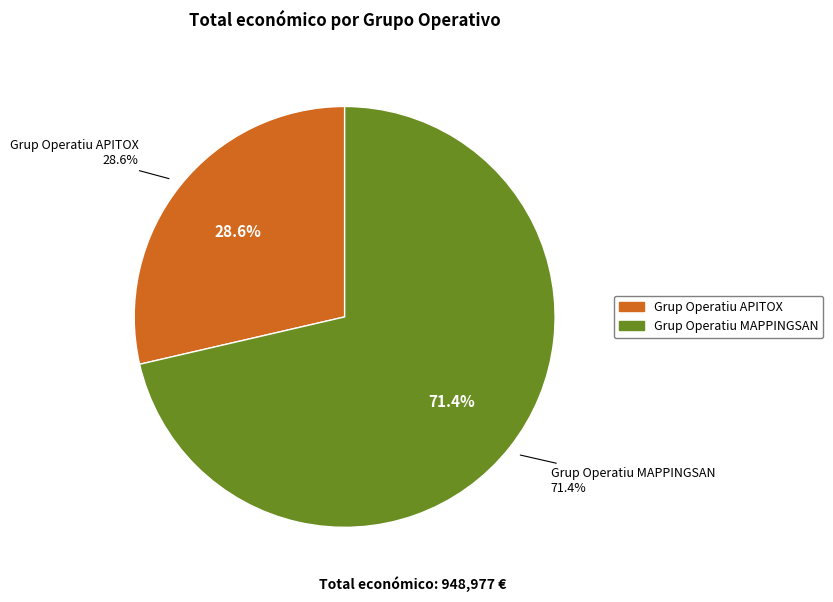

Do Grup Operatiu APITOX and Grup Operatiu MAPPINGSAN together represent more than half of the pie?

Yes